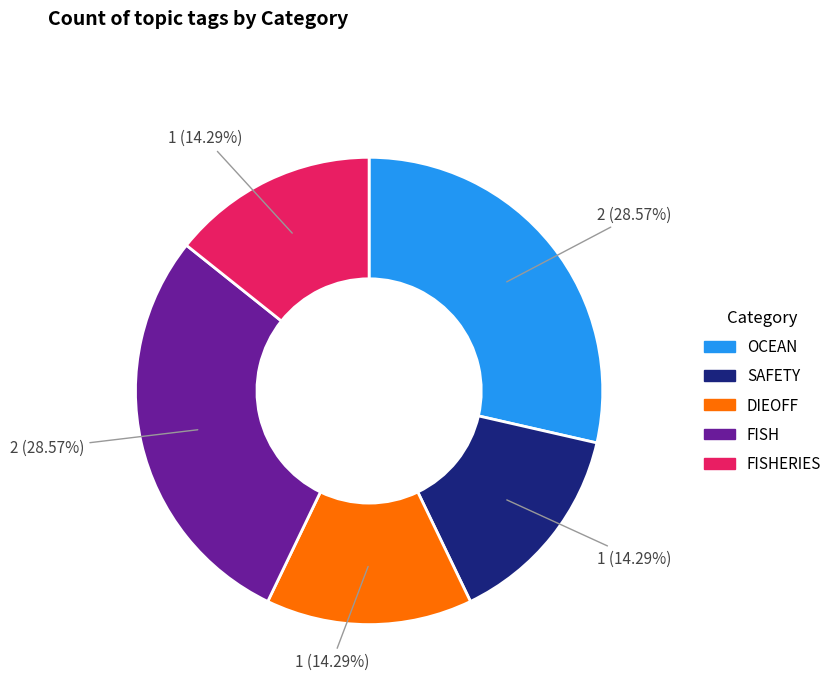

Is there a majority slice in this chart?

No